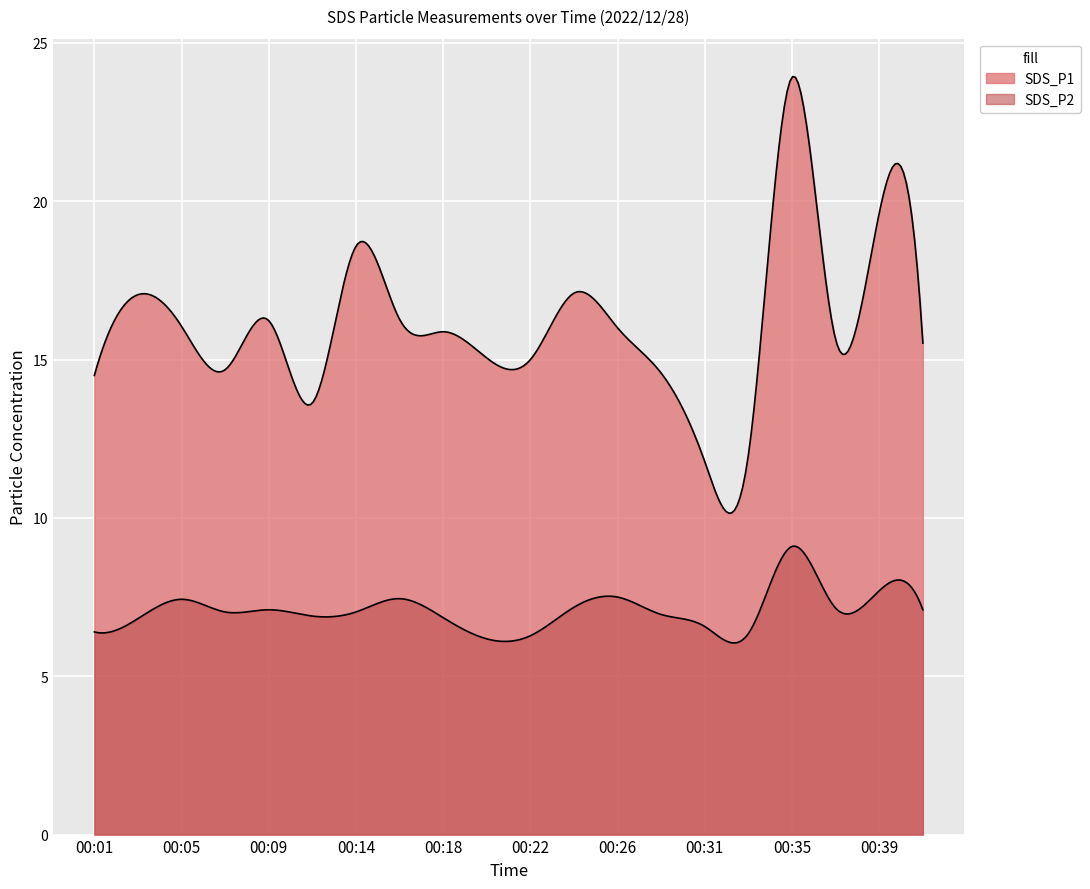

Which series changed the most between 00:14 and 00:18?

SDS_P1